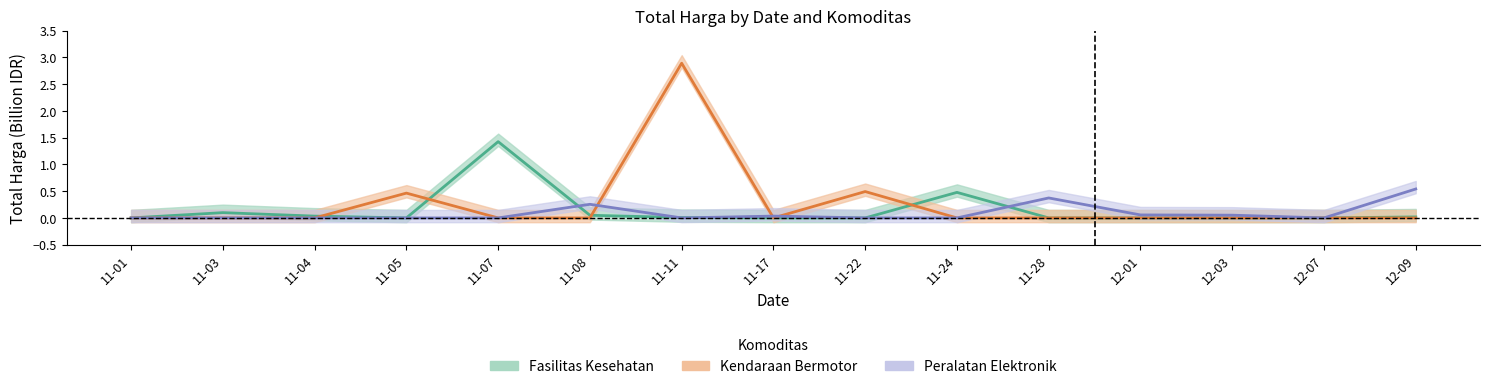

What is the spread (max minus min) of values at 11-11?

2.9